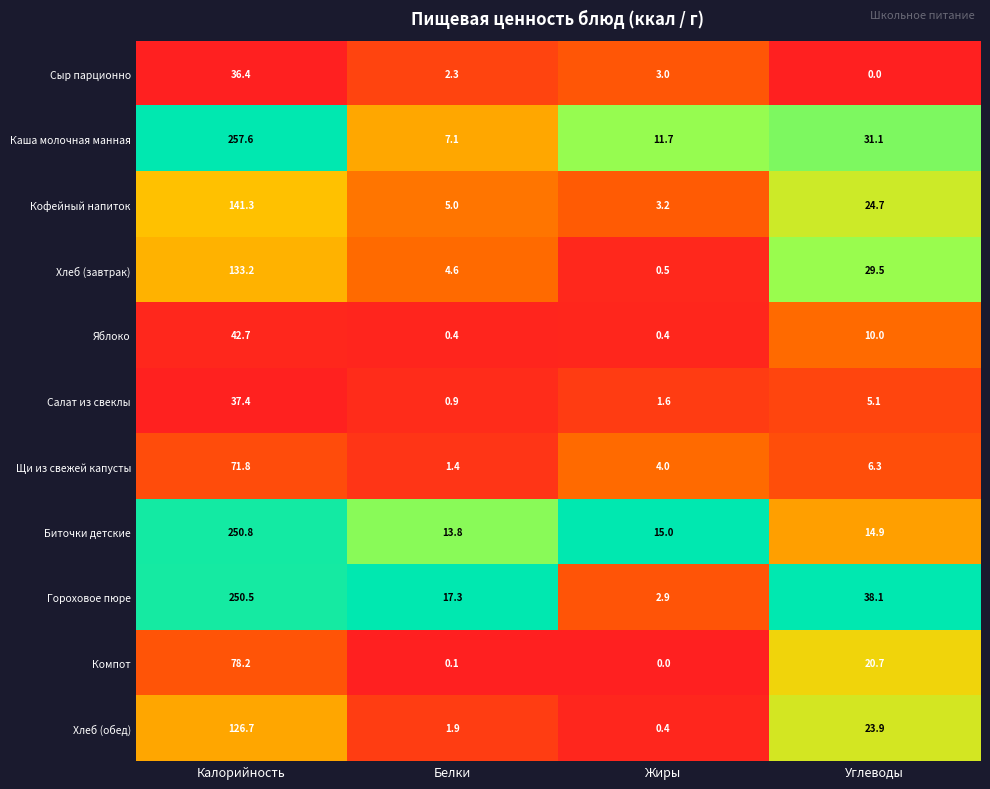

At how many categories does at least one series exceed 0?

4